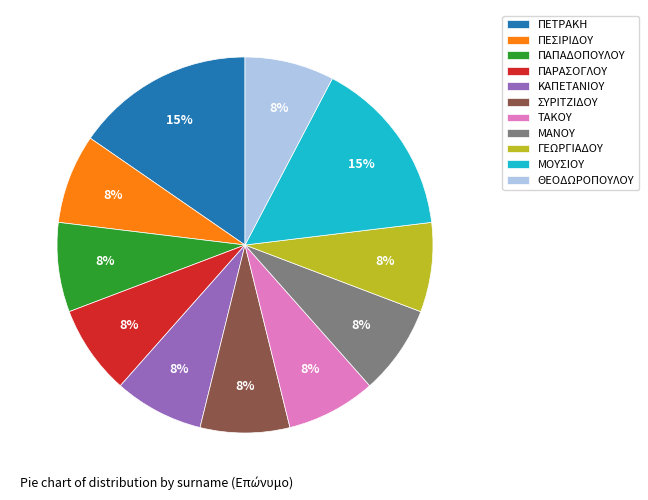

To the nearest percent, what percentage of the pie is ΠΑΡΑΣΟΓΛΟΥ?

8%